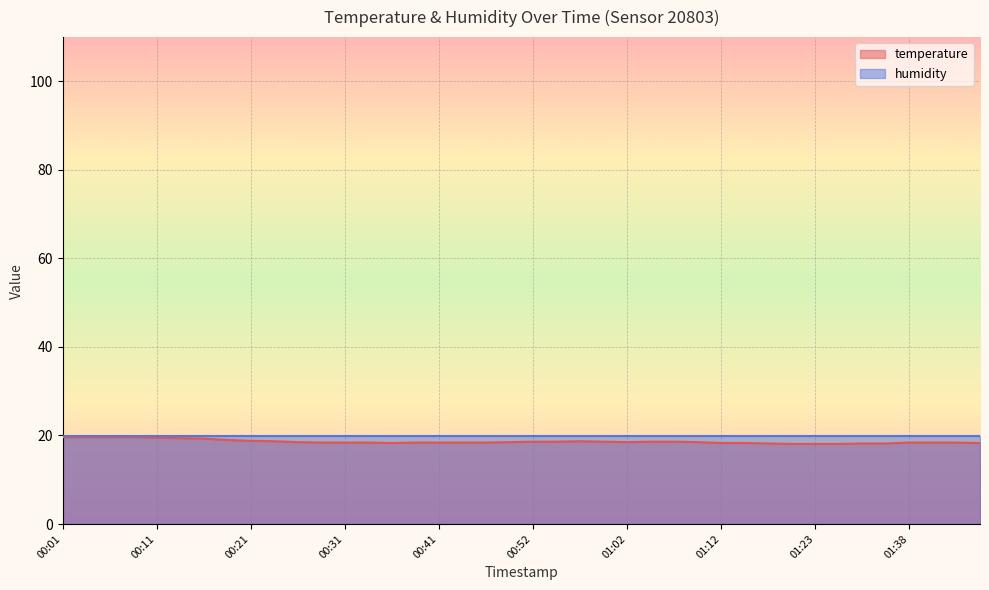

What is the change in value from 00:44 to 01:20?

-0.3